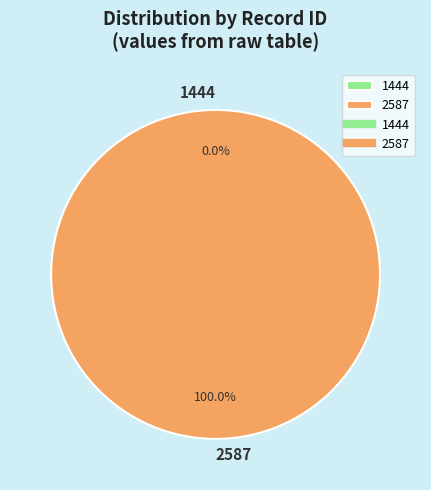

How many segments does this pie chart have?

2